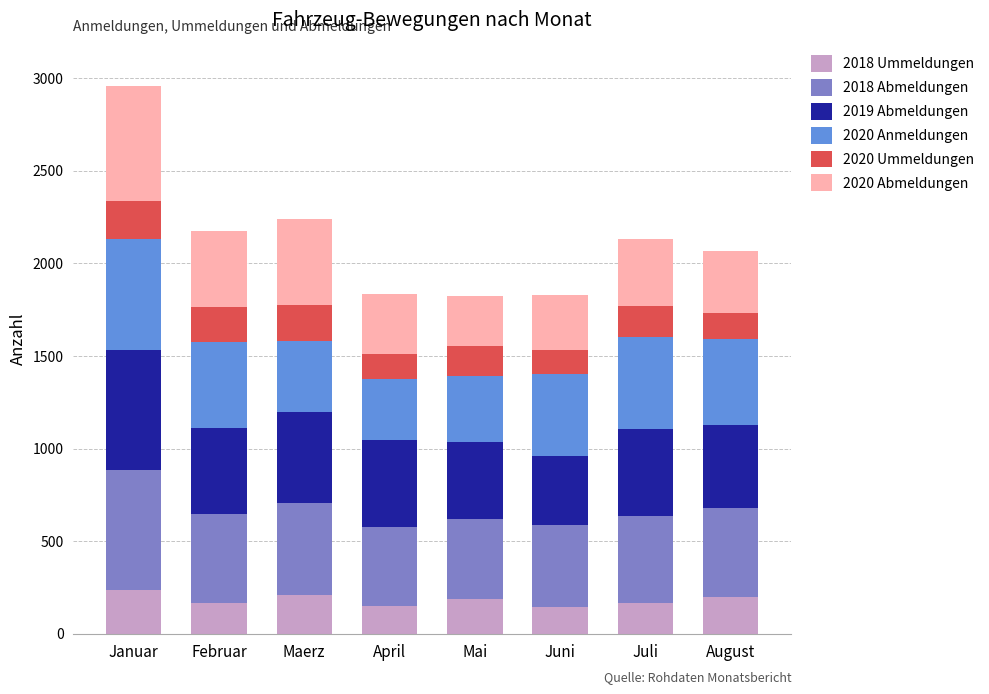

What is the highest value of the 2018 Ummeldungen series?

238